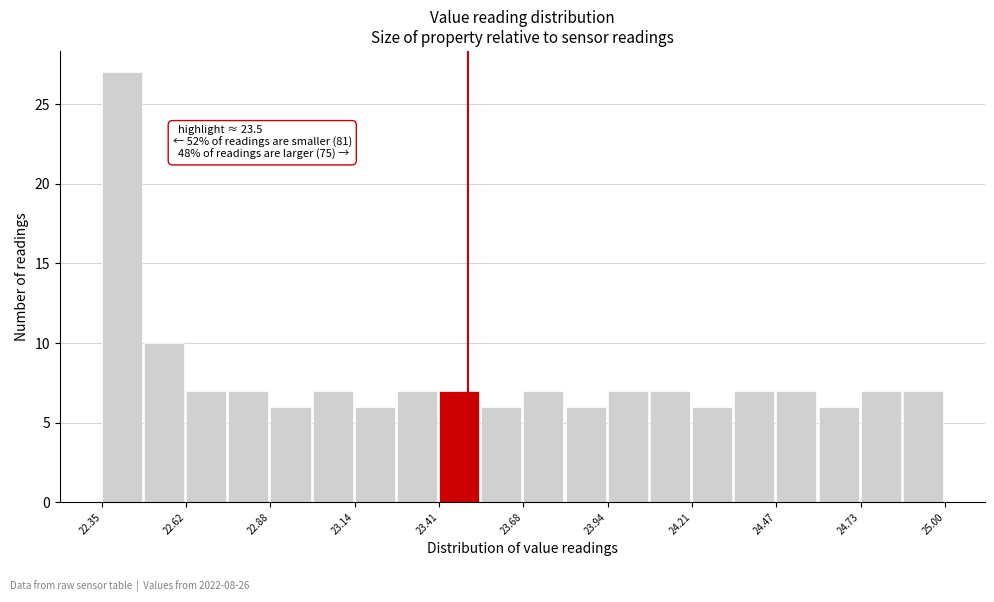

Around what value on the x-axis is the tallest bar? Give the approximate position of its centre, as read against the axis.

22.40